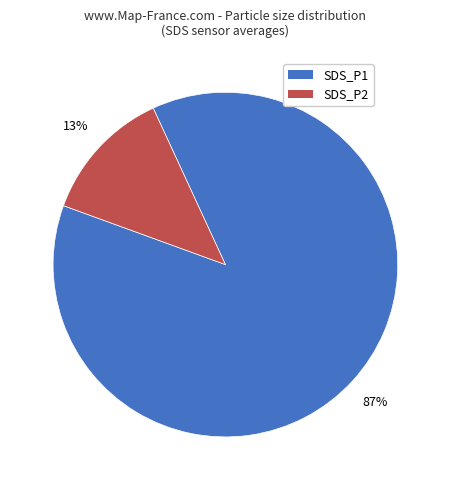

To the nearest percent, what is the average slice percentage?

50%